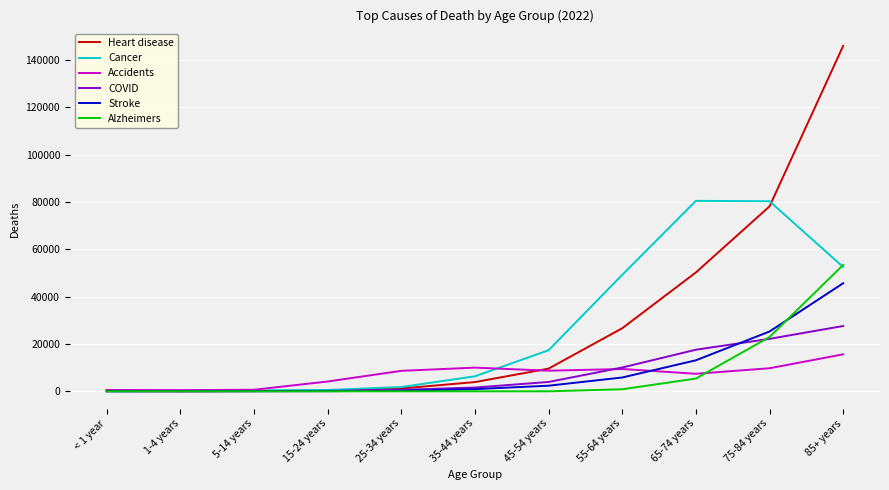

What is the maximum value shown in the chart?

145905